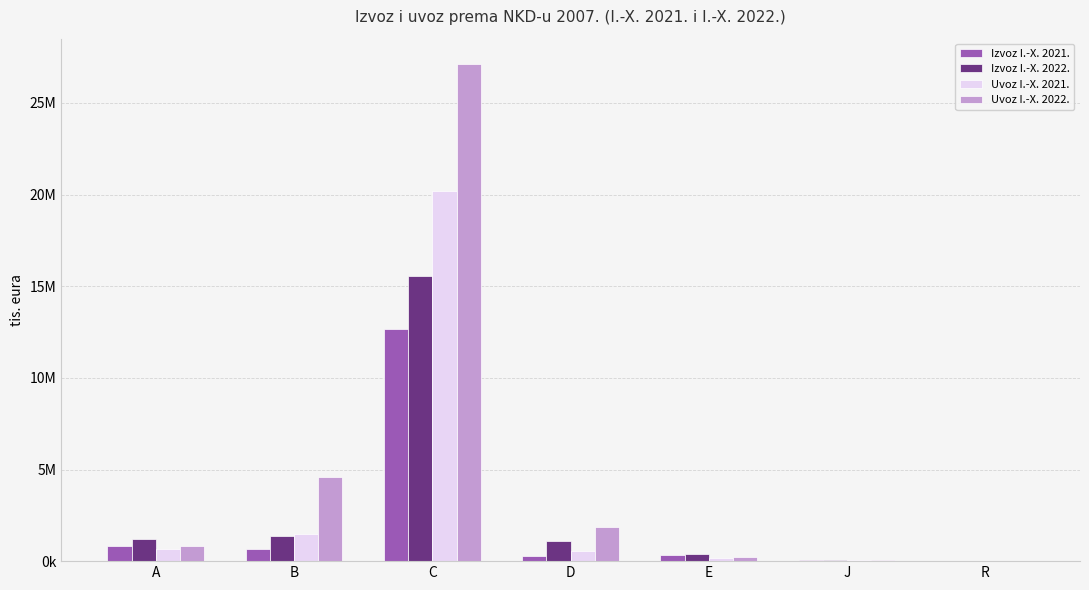

What are all the series names shown in the legend?

Izvoz I.-X. 2021., Izvoz I.-X. 2022., Uvoz I.-X. 2021., Uvoz I.-X. 2022.